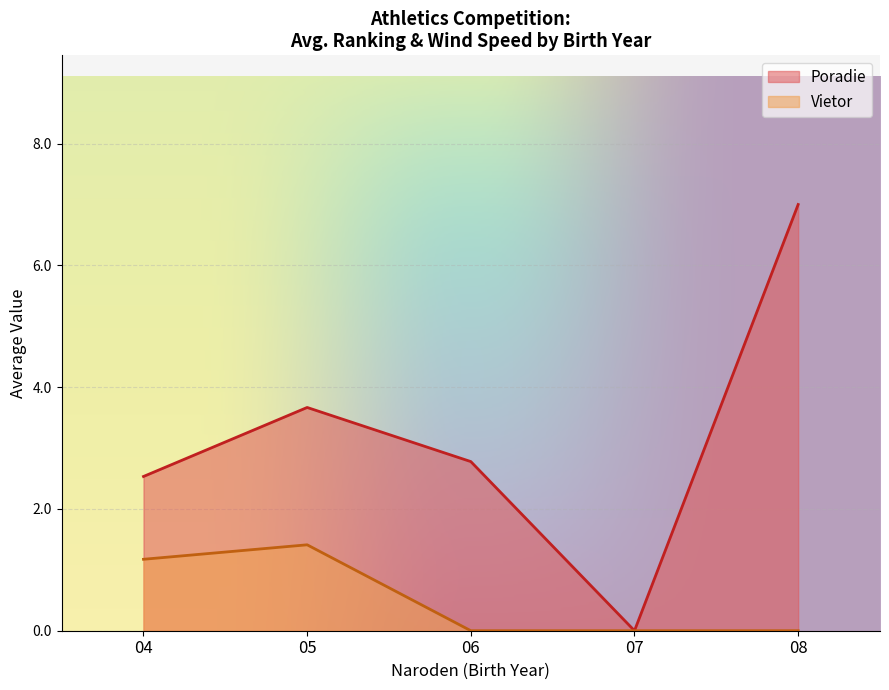

At which label does Poradie first exceed 3?

05